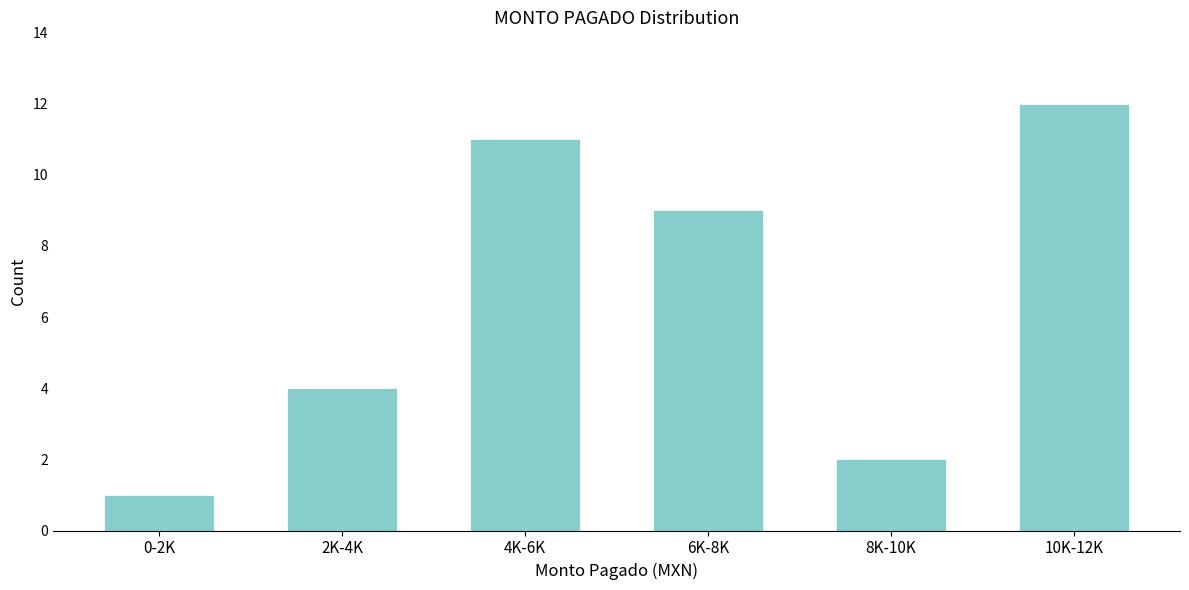

Reading right to left, transcribe all the data shown in this chart.

10K-12K=12	8K-10K=2	6K-8K=9	4K-6K=11	2K-4K=4	0-2K=1